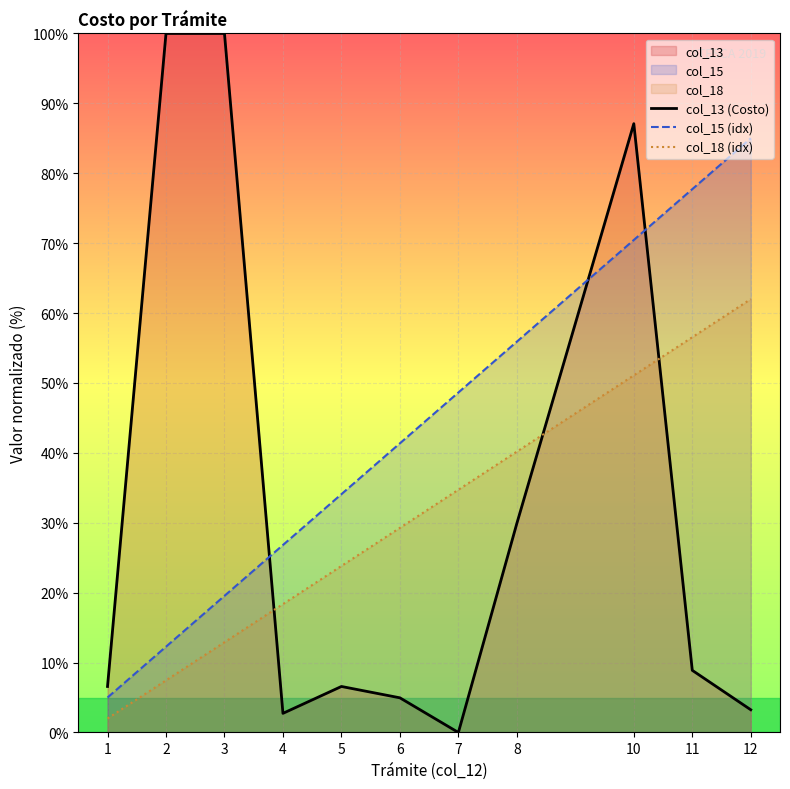

How many series are shown in this chart?

3